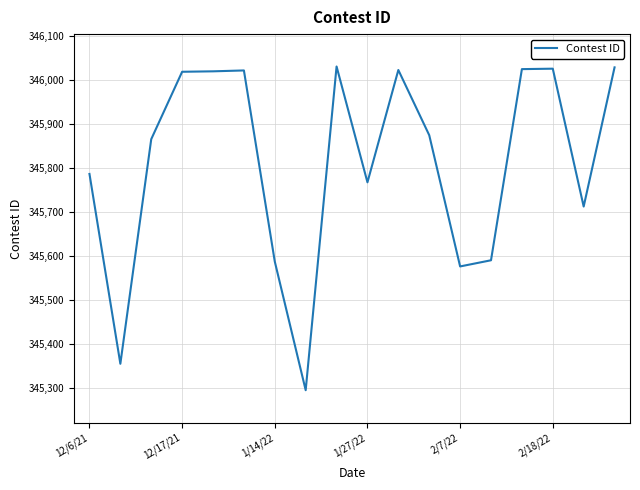

What is the greatest value displayed?

346031